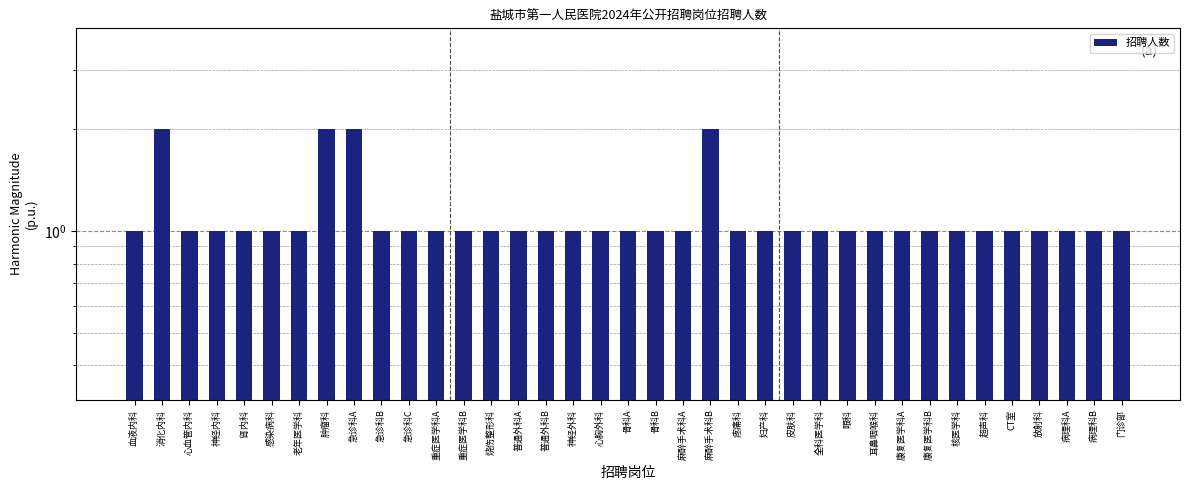

What is the label of the 27th bar from the left?

眼科